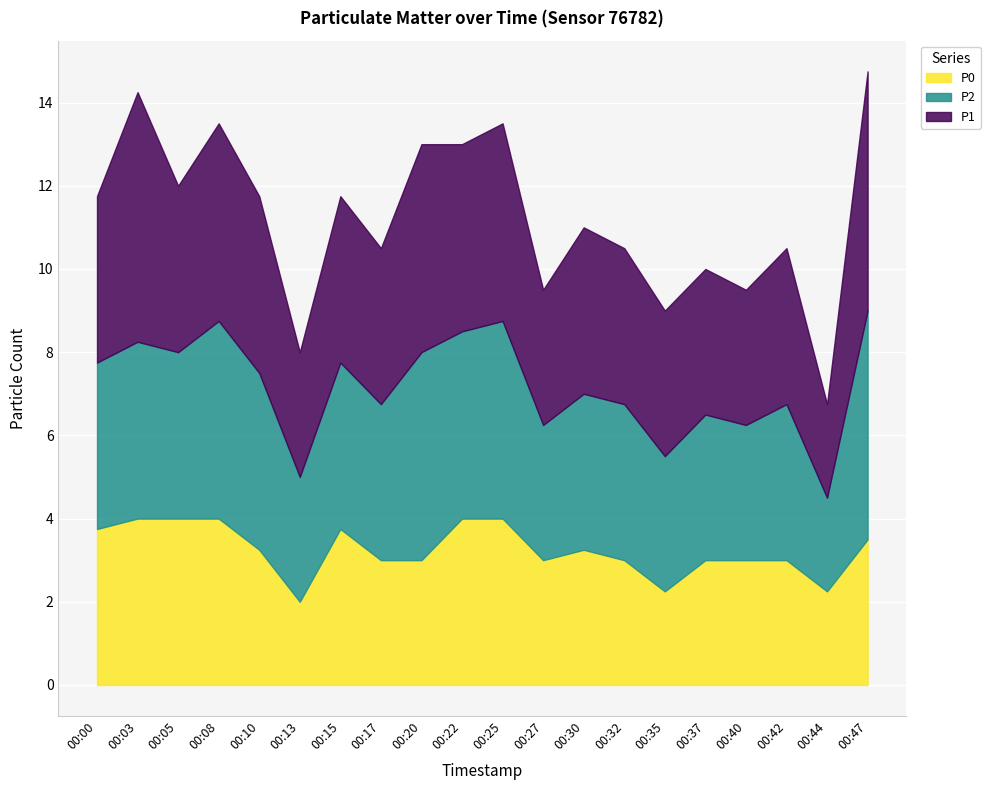

What is the total value across all series at 00:22?

13.0